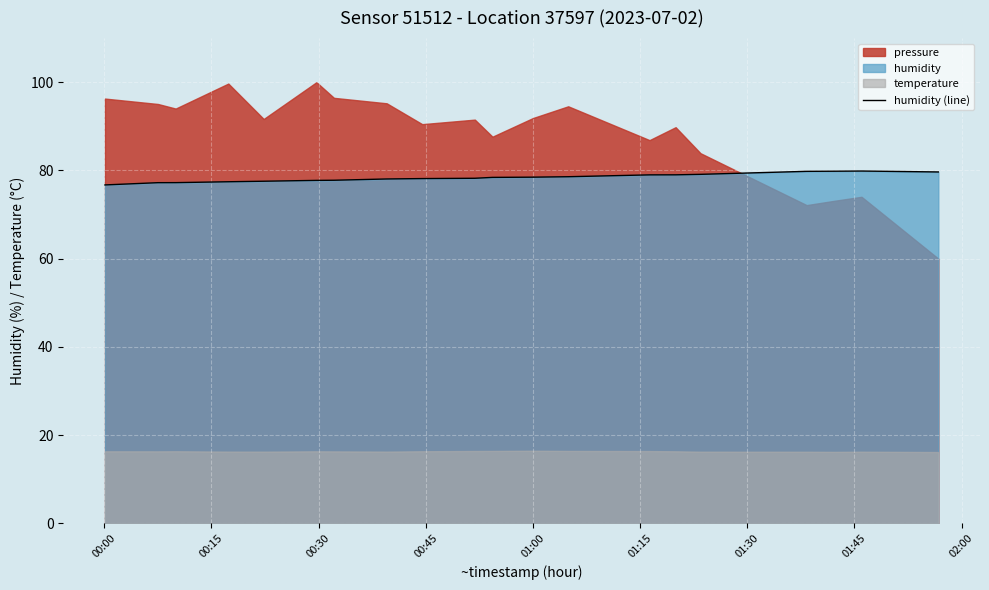

What is the difference between the second highest and second lowest values?

2.6